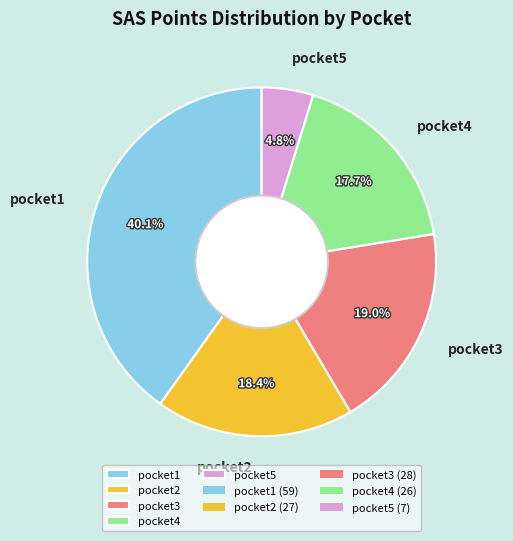

Is there a majority slice in this chart?

No